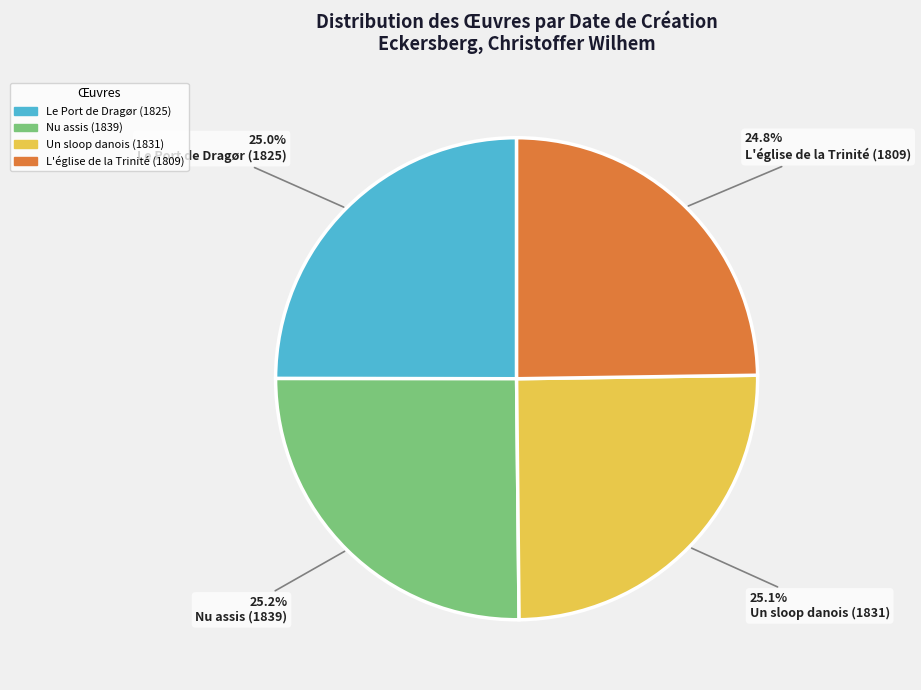

Is it true that Le Port de Dragør (1825) is 25% of the pie?

True